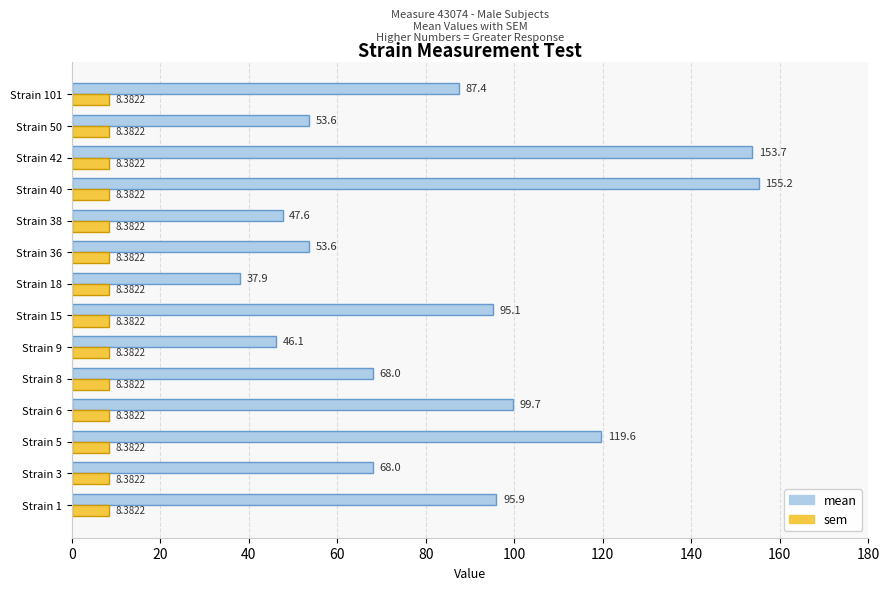

List the series in order of their peak value, highest first.

mean, sem